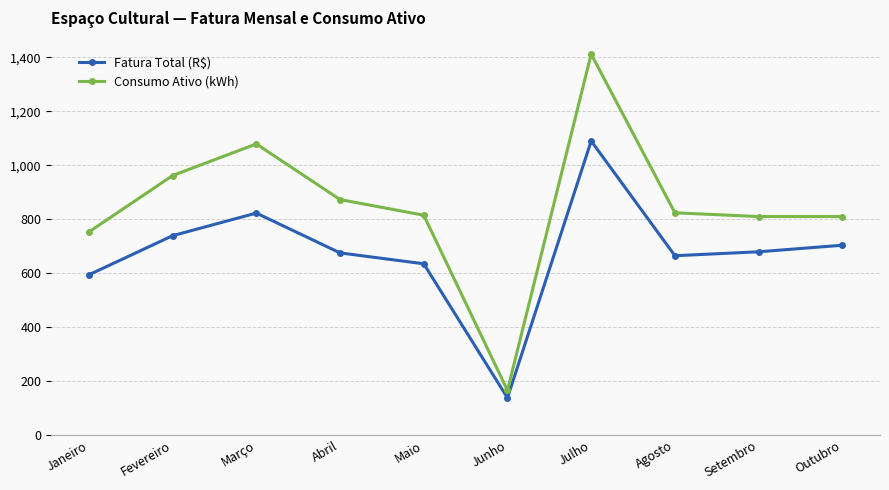

True or false: Fatura Total (R$) and Consumo Ativo (kWh) intersect in this chart.

False